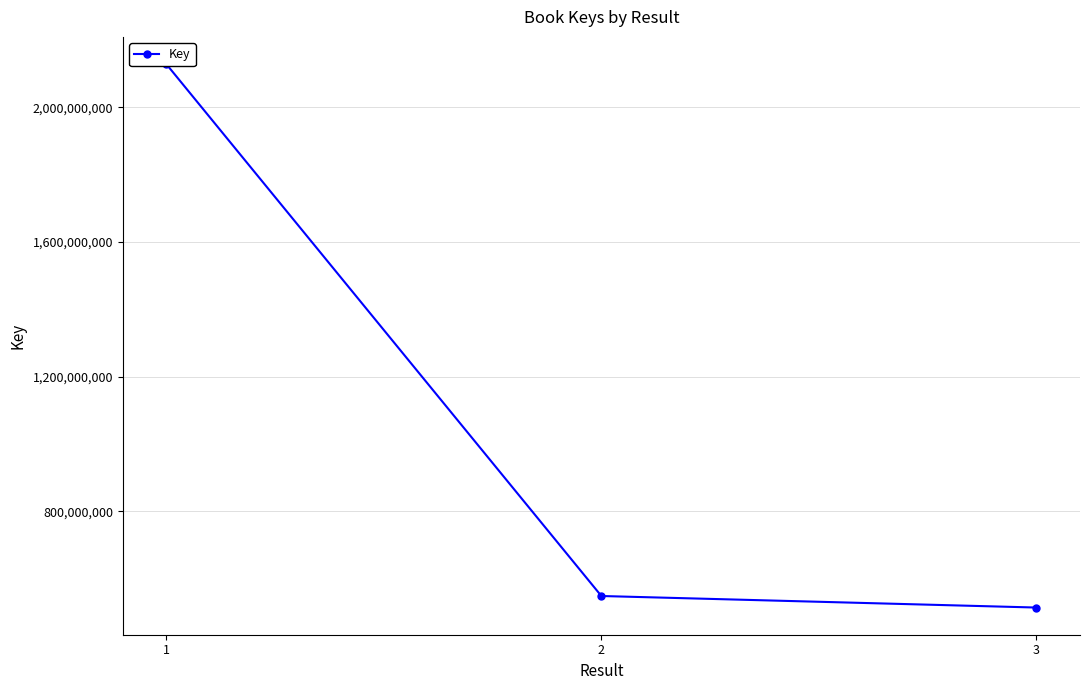

What is the difference between the maximum and minimum values?

1614233578